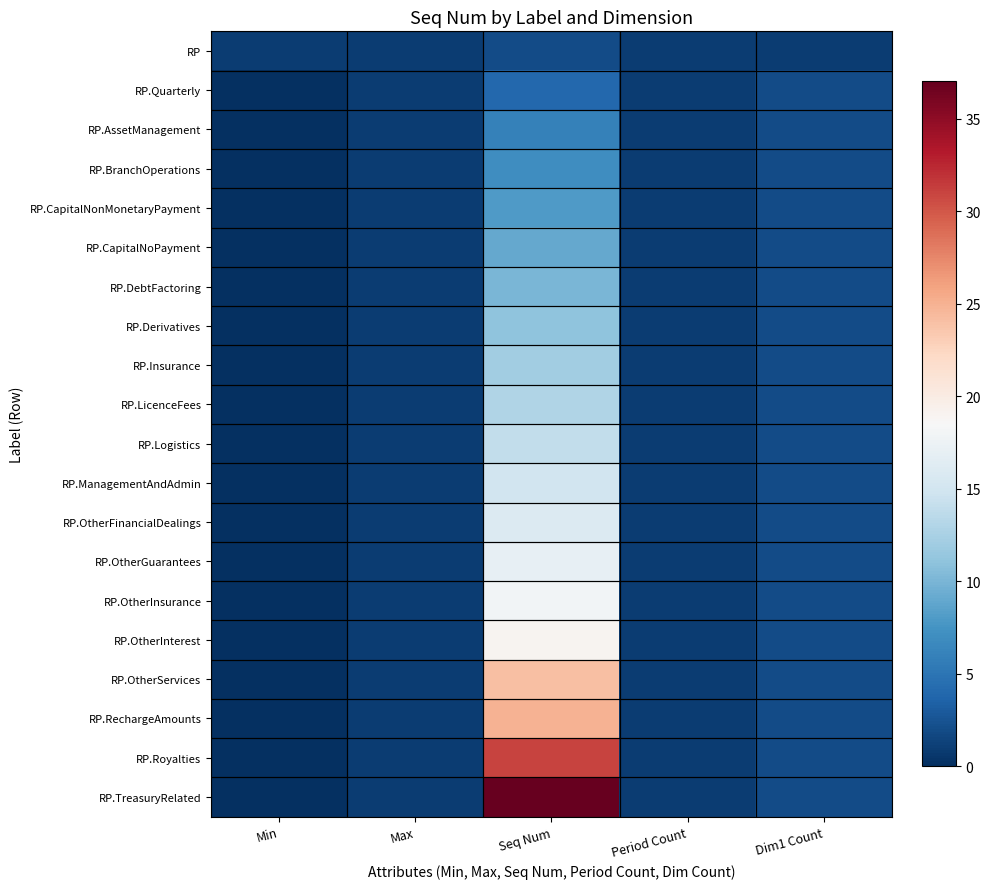

Reading left to right, list all the values displayed in this chart.

RP: Min=1	Max=1	Seq Num=2	Period Count=1	Dim1 Count=1
RP.Quarterly: Min=0	Max=1	Seq Num=4	Period Count=1	Dim1 Count=2
RP.AssetManagement: Min=0	Max=1	Seq Num=6	Period Count=1	Dim1 Count=2
RP.BranchOperations: Min=0	Max=1	Seq Num=7	Period Count=1	Dim1 Count=2
RP.CapitalNonMonetaryPayment: Min=0	Max=1	Seq Num=8	Period Count=1	Dim1 Count=2
RP.CapitalNoPayment: Min=0	Max=1	Seq Num=9	Period Count=1	Dim1 Count=2
RP.DebtFactoring: Min=0	Max=1	Seq Num=10	Period Count=1	Dim1 Count=2
RP.Derivatives: Min=0	Max=1	Seq Num=11	Period Count=1	Dim1 Count=2
RP.Insurance: Min=0	Max=1	Seq Num=12	Period Count=1	Dim1 Count=2
RP.LicenceFees: Min=0	Max=1	Seq Num=13	Period Count=1	Dim1 Count=2
RP.Logistics: Min=0	Max=1	Seq Num=14	Period Count=1	Dim1 Count=2
RP.ManagementAndAdmin: Min=0	Max=1	Seq Num=15	Period Count=1	Dim1 Count=2
RP.OtherFinancialDealings: Min=0	Max=1	Seq Num=16	Period Count=1	Dim1 Count=2
RP.OtherGuarantees: Min=0	Max=1	Seq Num=17	Period Count=1	Dim1 Count=2
RP.OtherInsurance: Min=0	Max=1	Seq Num=18	Period Count=1	Dim1 Count=2
RP.OtherInterest: Min=0	Max=1	Seq Num=19	Period Count=1	Dim1 Count=2
RP.OtherServices: Min=0	Max=1	Seq Num=24	Period Count=1	Dim1 Count=2
RP.RechargeAmounts: Min=0	Max=1	Seq Num=25	Period Count=1	Dim1 Count=2
RP.Royalties: Min=0	Max=1	Seq Num=31	Period Count=1	Dim1 Count=2
RP.TreasuryRelated: Min=0	Max=1	Seq Num=37	Period Count=1	Dim1 Count=2